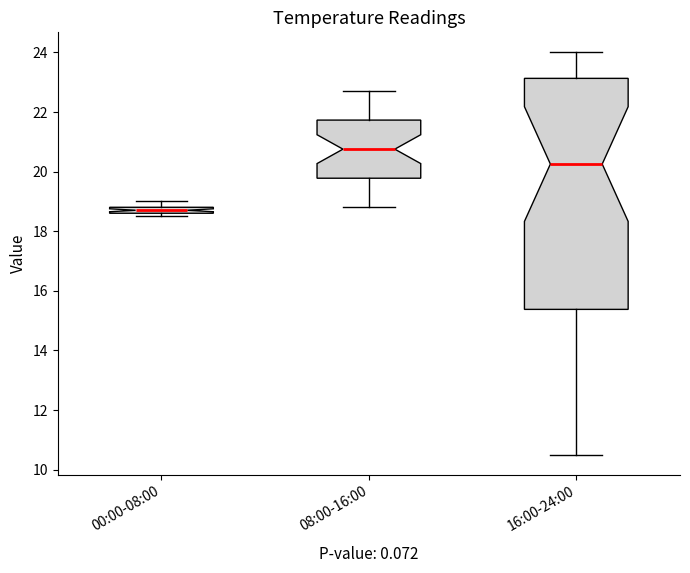

Which box is the tallest, from its lower edge to its upper edge?

16:00-24:00